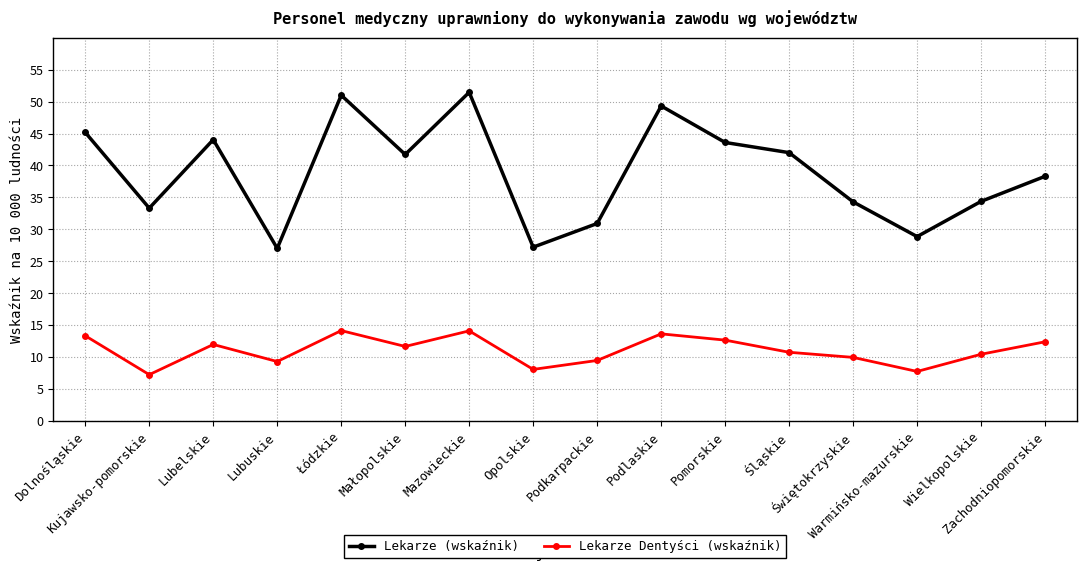

True or false: Lekarze (wskaźnik) and Lekarze Dentyści (wskaźnik) intersect in this chart.

False